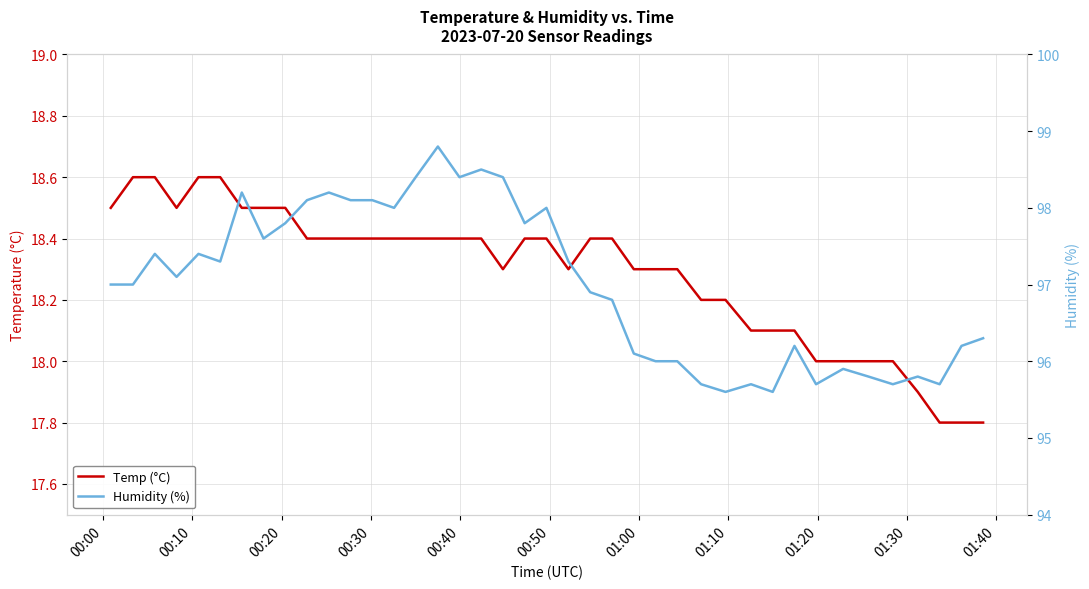

True or false: Temp (°C) has a value of 10.7 at 34.

False